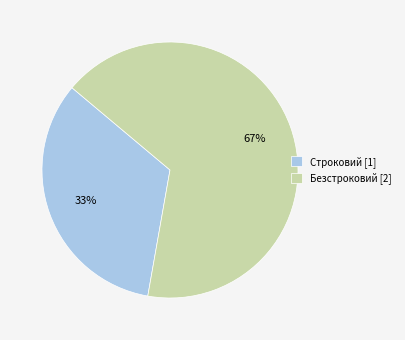

Combined, do Строковий [1] and Безстроковий [2] account for over 50%?

Yes